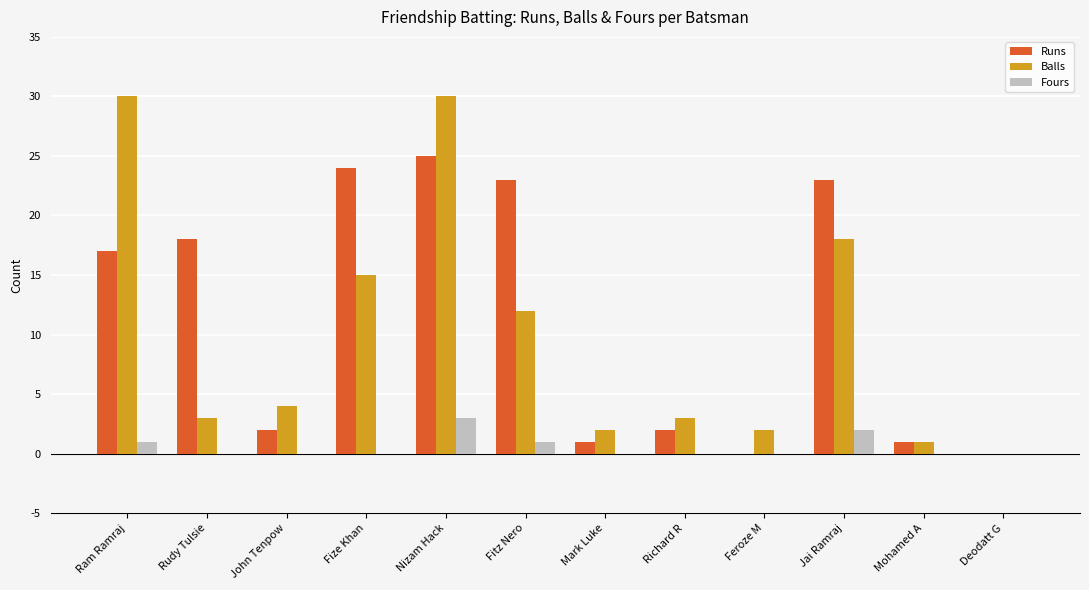

How many groups of bars are there?

12